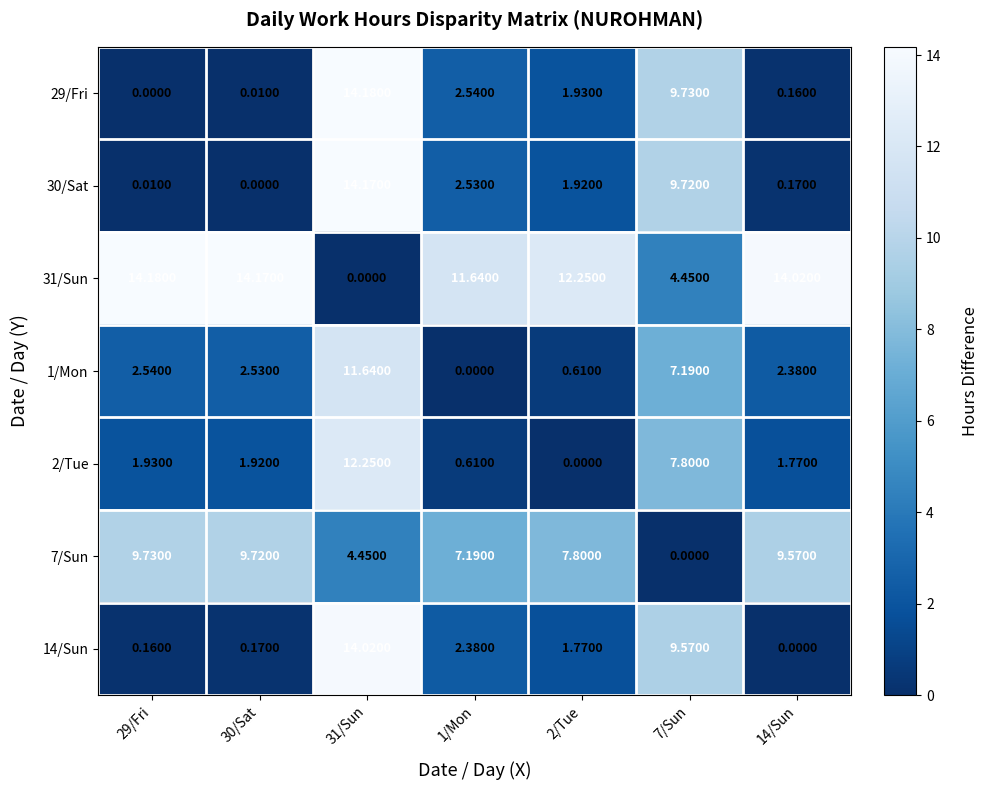

Is the value of 7/Sun at 31/Sun greater than the value of 30/Sat at 29/Fri?

Yes